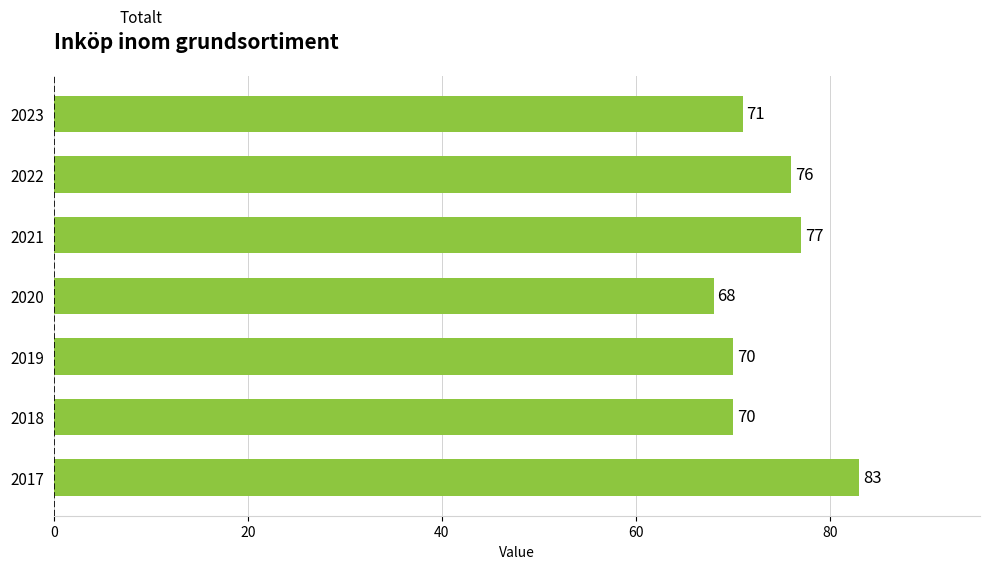

How many series are shown in this chart?

1